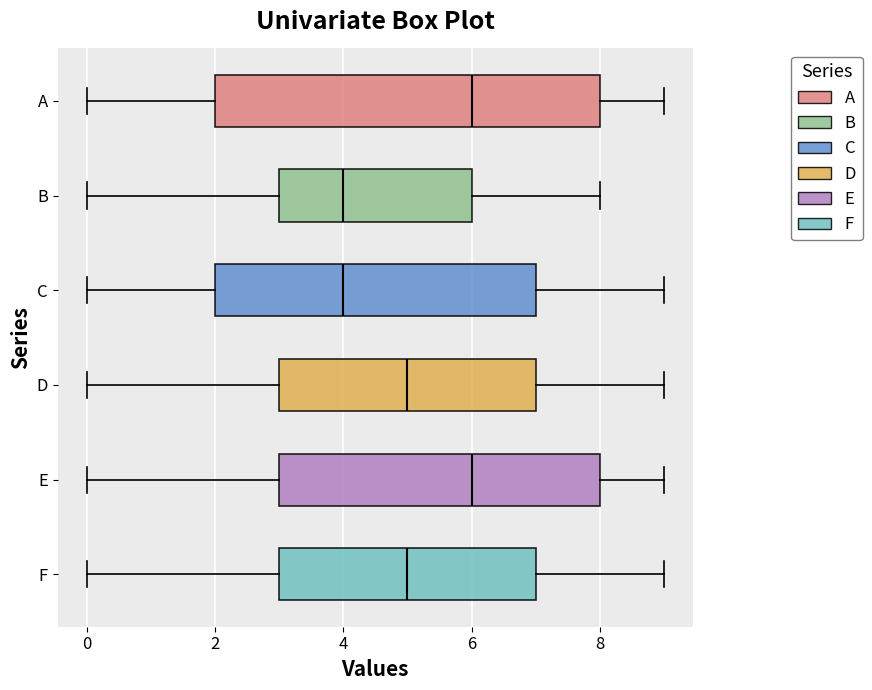

Where is the right edge of the box for A on the x-axis? The values are not printed on the chart, so give them approximately, as read against the axis.

8